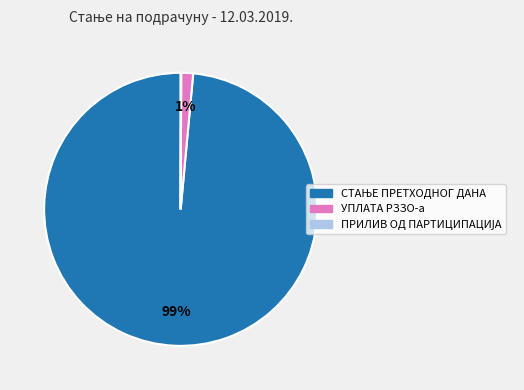

True or false: УПЛАТА РЗЗО-а accounts for 11% of the total.

False